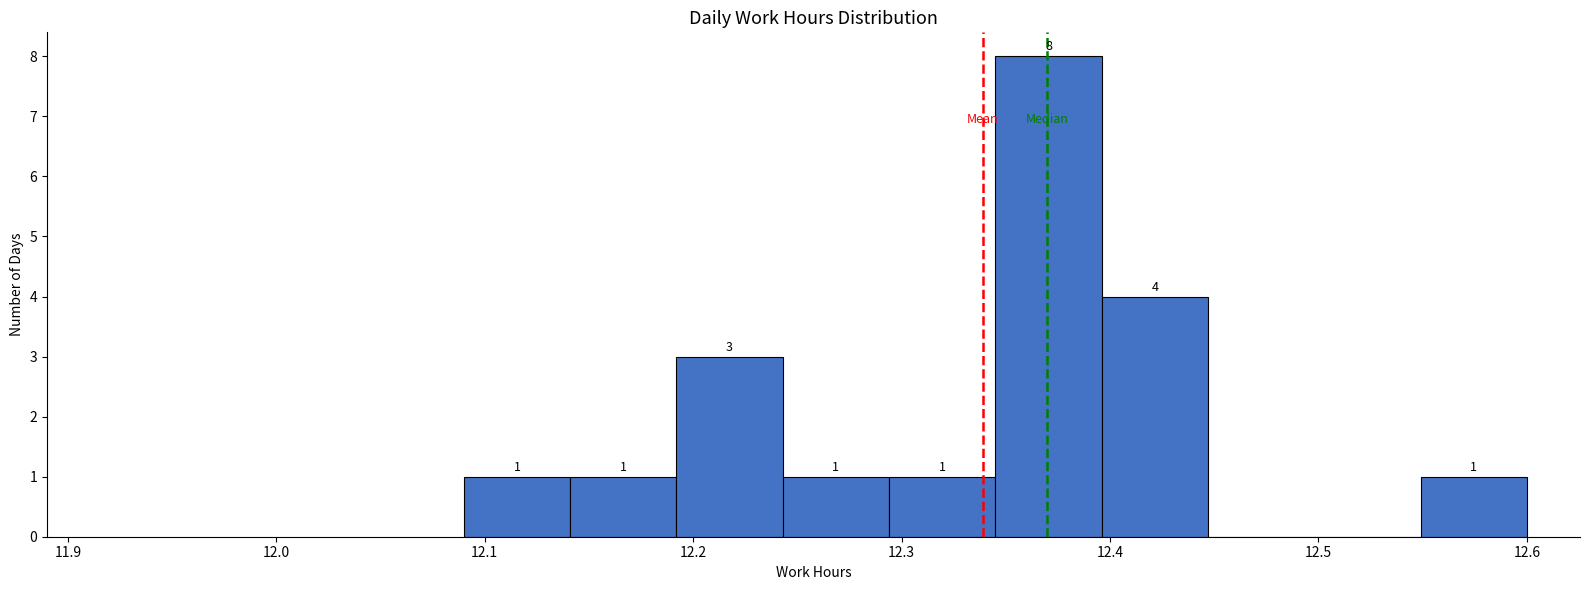

Which range on the x-axis has the tallest bar?

12.345 to 12.396